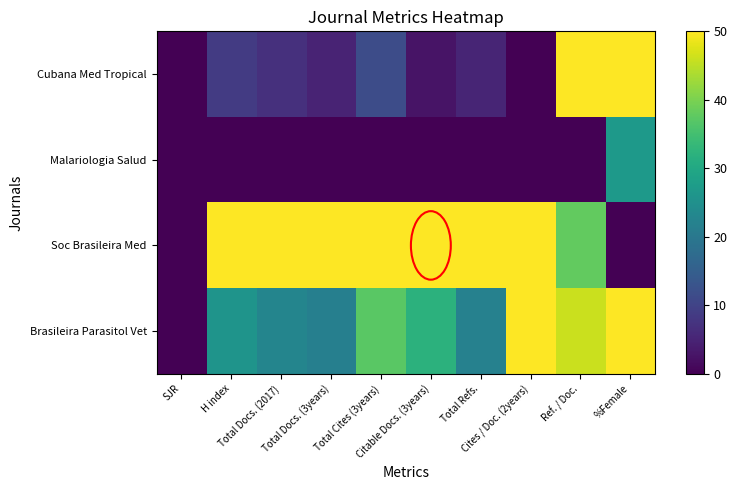

Reading left to right, extract all data points from this chart.

Cubana Med Tropical: SJR=0.0	H index=8.7	Total Docs. (2017)=7.0	Total Docs. (3years)=4.9	Total Cites (3years)=11.7	Citable Docs. (3years)=2.6	Total Refs.=5.1	Cites / Doc. (2years)=0.0	Ref. / Doc.=50.0	%Female=50.0
Malariologia Salud: SJR=0.0	H index=0.0	Total Docs. (2017)=0.0	Total Docs. (3years)=0.0	Total Cites (3years)=0.0	Citable Docs. (3years)=0.0	Total Refs.=0.0	Cites / Doc. (2years)=0.0	Ref. / Doc.=0.0	%Female=26.9
Soc Brasileira Med: SJR=0.0	H index=50.0	Total Docs. (2017)=50.0	Total Docs. (3years)=50.0	Total Cites (3years)=50.0	Citable Docs. (3years)=50.0	Total Refs.=50.0	Cites / Doc. (2years)=50.0	Ref. / Doc.=38.0	%Female=0.0
Brasileira Parasitol Vet: SJR=0.0	H index=26.0	Total Docs. (2017)=22.8	Total Docs. (3years)=21.5	Total Cites (3years)=37.1	Citable Docs. (3years)=32.2	Total Refs.=22.0	Cites / Doc. (2years)=50.0	Ref. / Doc.=46.0	%Female=50.0